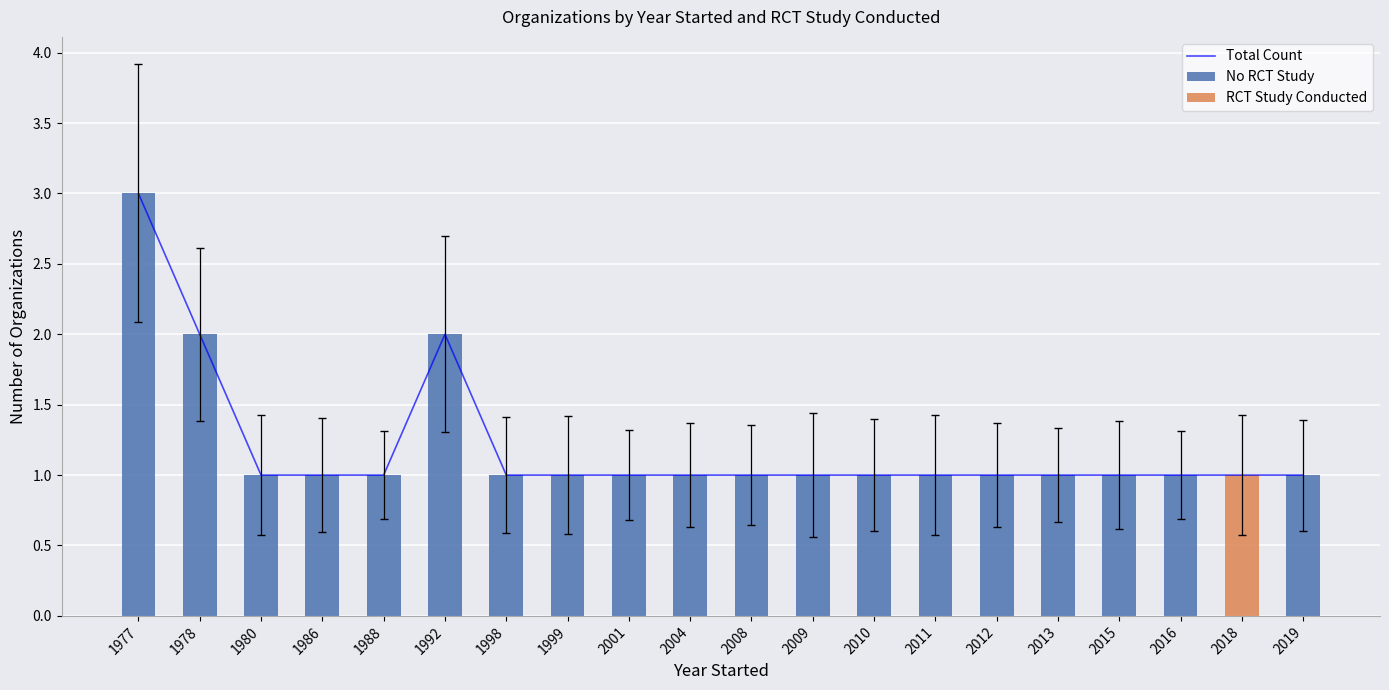

How many data points in Total Count are above 1?

3